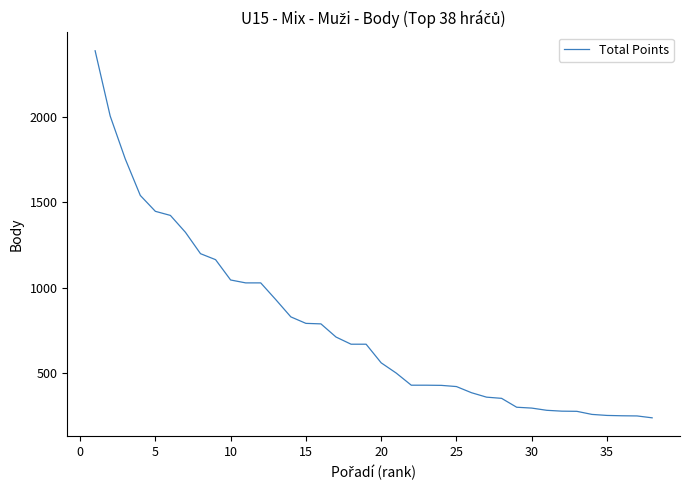

What is the difference between the maximum and minimum values?

2149